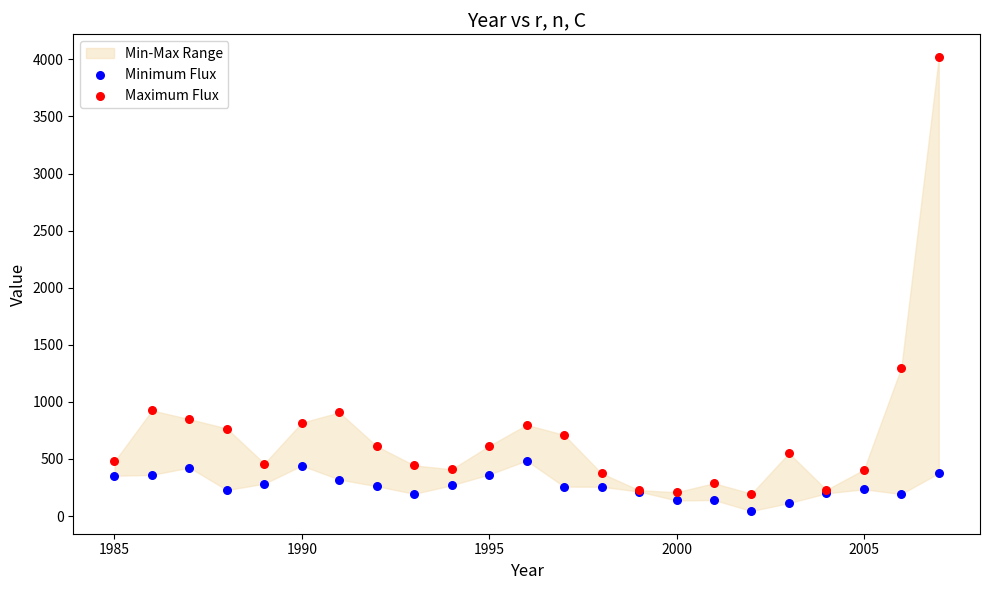

Which series reaches the maximum Y coordinate?

Maximum Flux